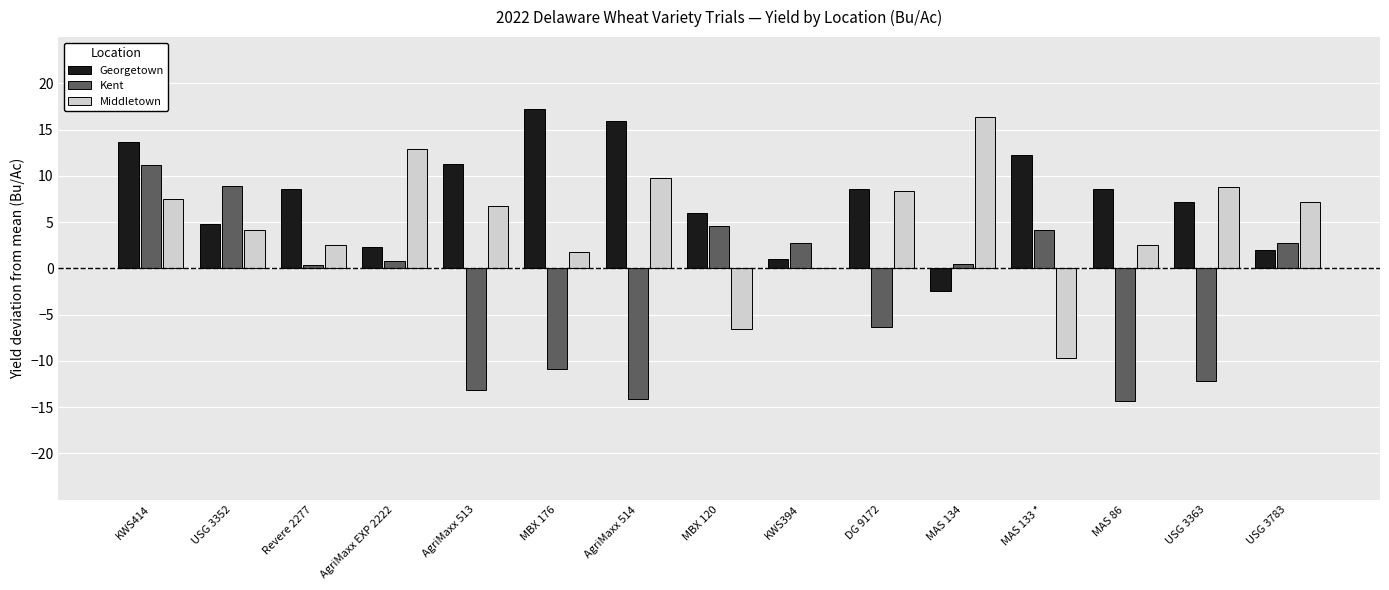

What are all the series names shown in the legend?

Georgetown, Kent, Middletown